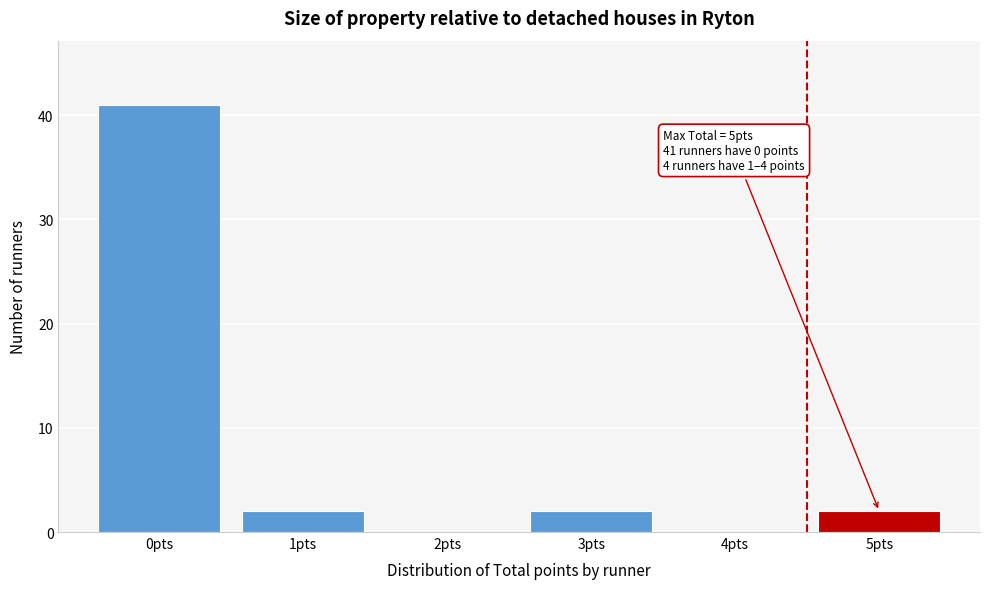

Reading left to right, what are all the values shown in this chart?

0pts=41	1pts=2	2pts=0	3pts=2	4pts=0	5pts=2